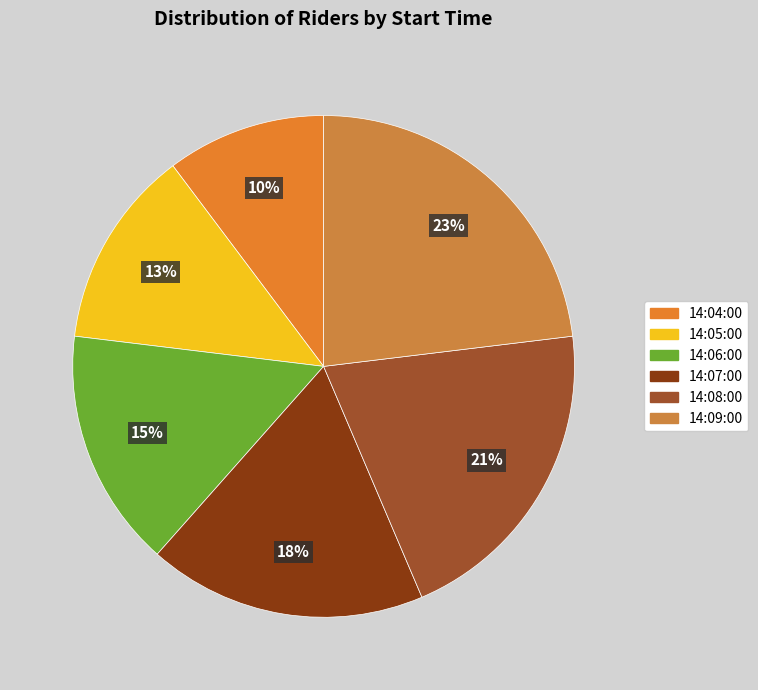

How many slices are in this pie chart?

6